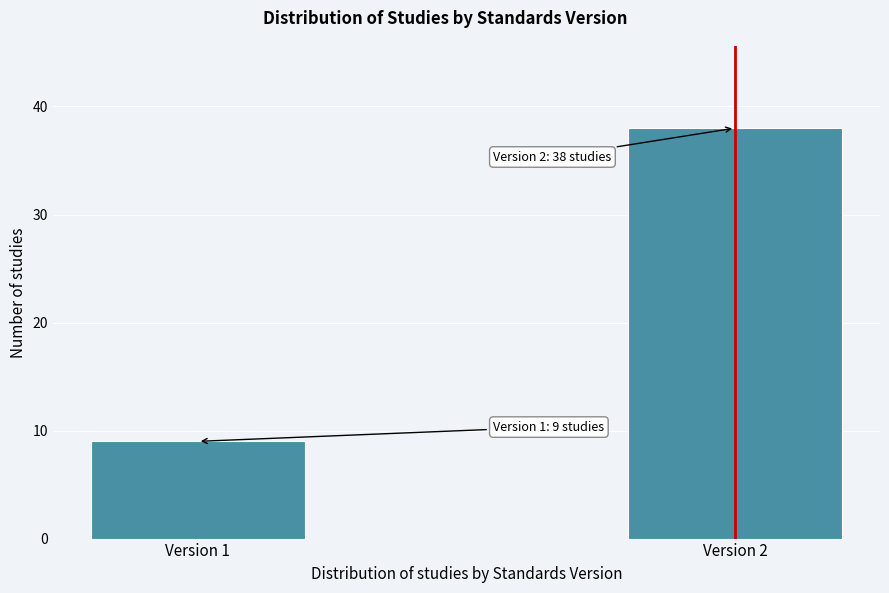

Reading left to right, list all the values displayed in this chart.

9	38